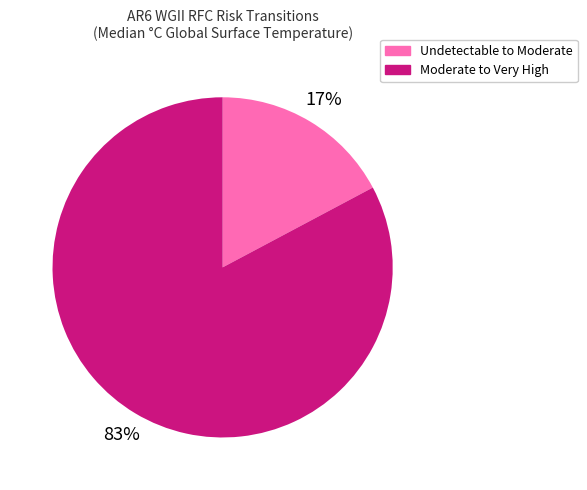

To the nearest percent, what is the difference between the largest and smallest slice percentages?

66%